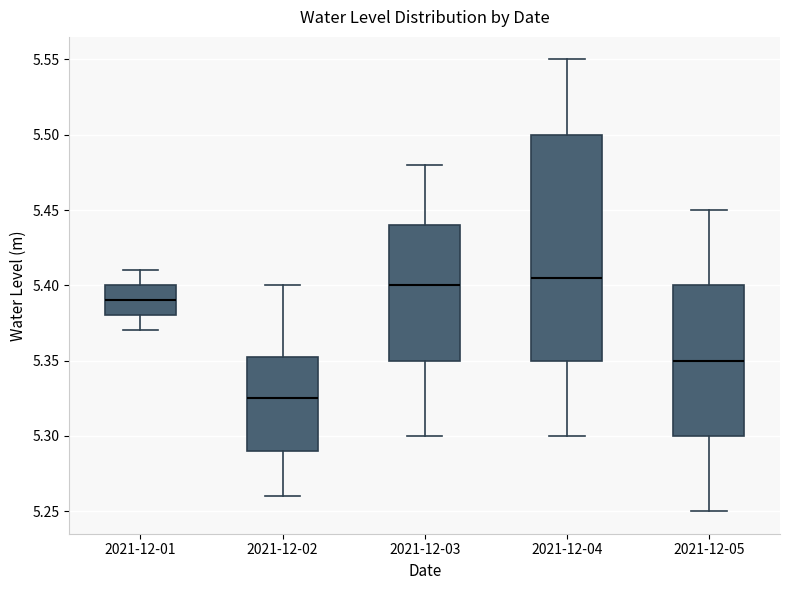

Reading left to right, read every box against the y-axis: the position of its median line, the range the box covers, and the ends of its whiskers. The values are not printed on the chart, so give them approximately, as read against the axis.

2021-12-01: median 5.390, box 5.380 to 5.400, whiskers 5.370 to 5.410
2021-12-02: median 5.325, box 5.290 to 5.355, whiskers 5.260 to 5.400
2021-12-03: median 5.400, box 5.350 to 5.440, whiskers 5.300 to 5.480
2021-12-04: median 5.405, box 5.350 to 5.500, whiskers 5.300 to 5.550
2021-12-05: median 5.350, box 5.300 to 5.400, whiskers 5.250 to 5.450